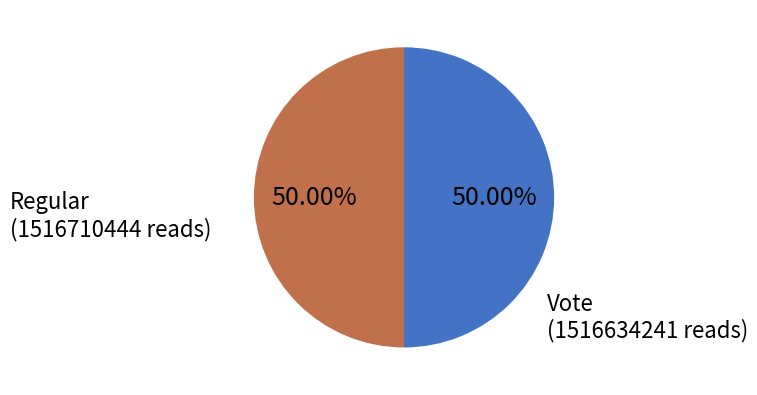

Do Regular and Vote together represent more than half of the pie?

Yes